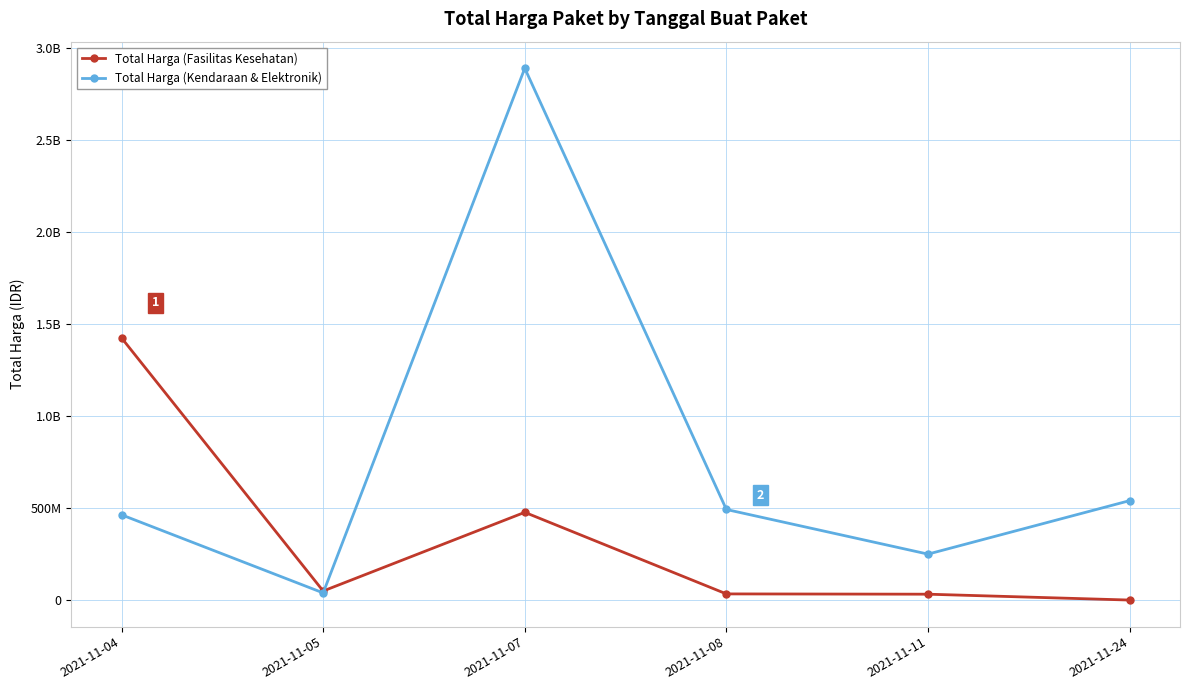

What are all the series names shown in the legend?

Total Harga (Fasilitas Kesehatan), Total Harga (Kendaraan & Elektronik)